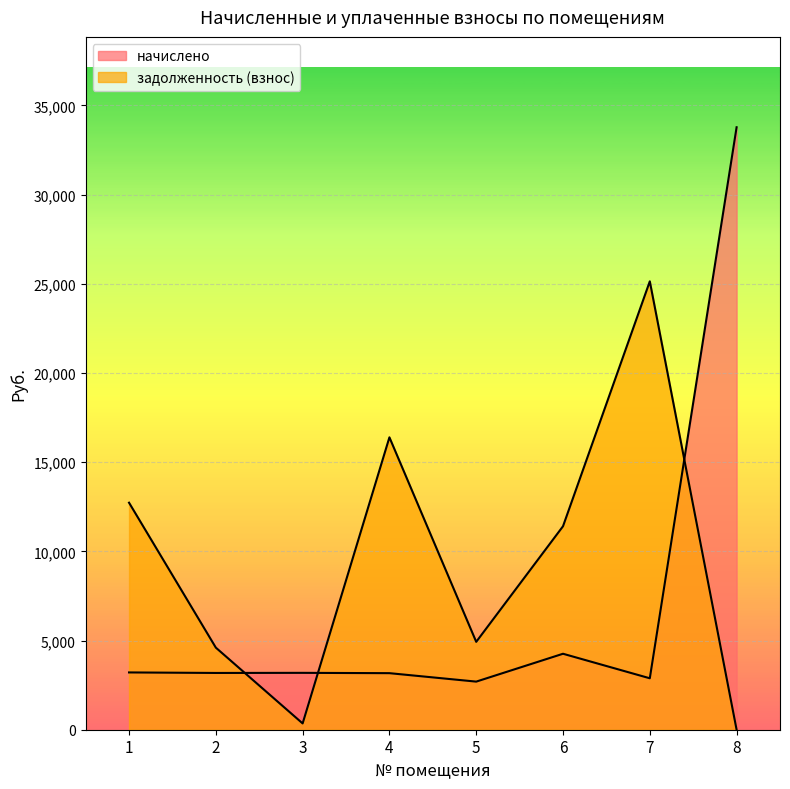

At which category does the chart reach its minimum across all series?

8